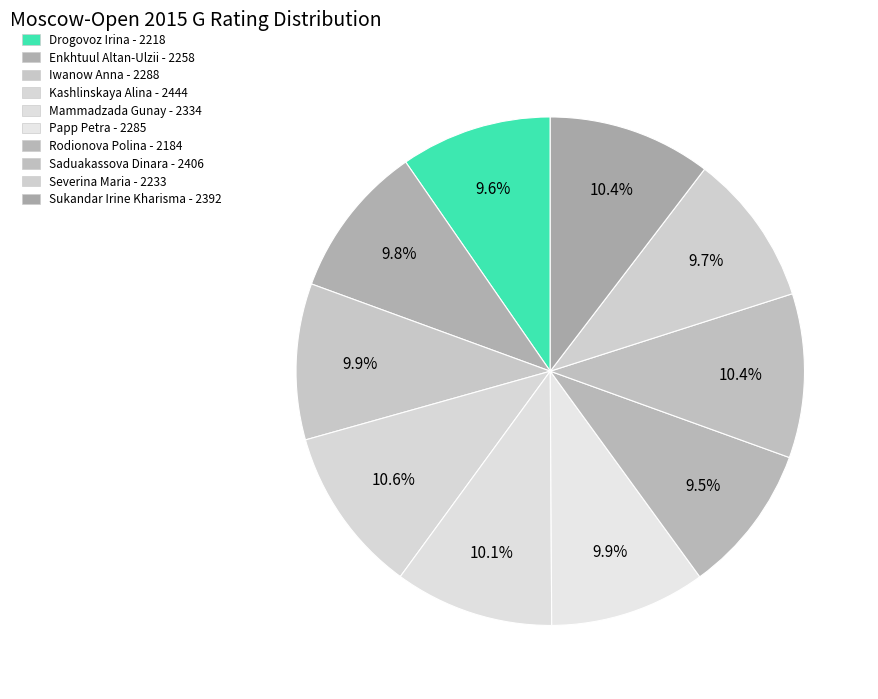

Combined, what portion of the pie is Iwanow Anna and Sukandar Irine Kharisma?

20.3%